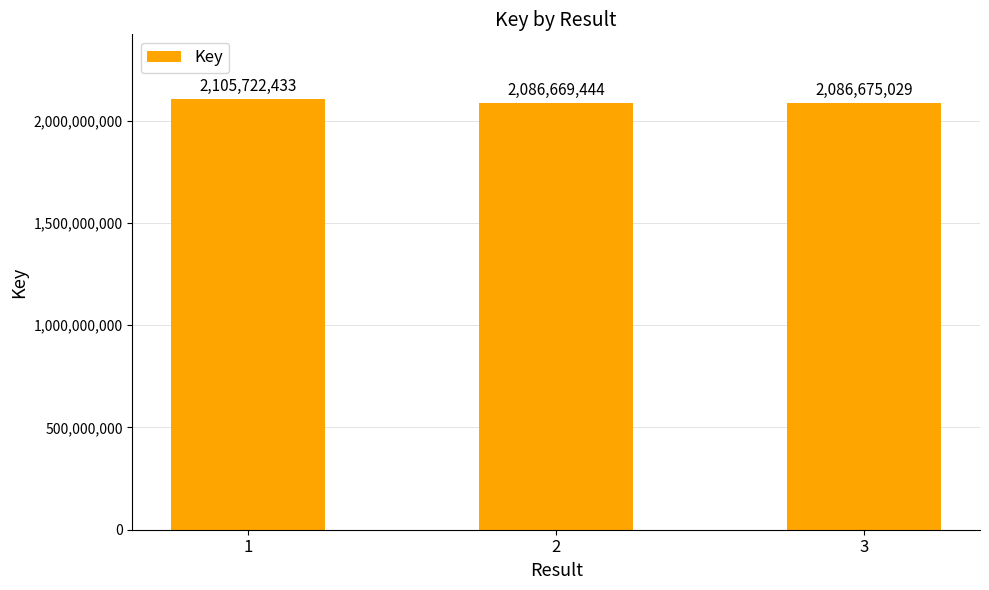

What is the sum of all values?

6279066906